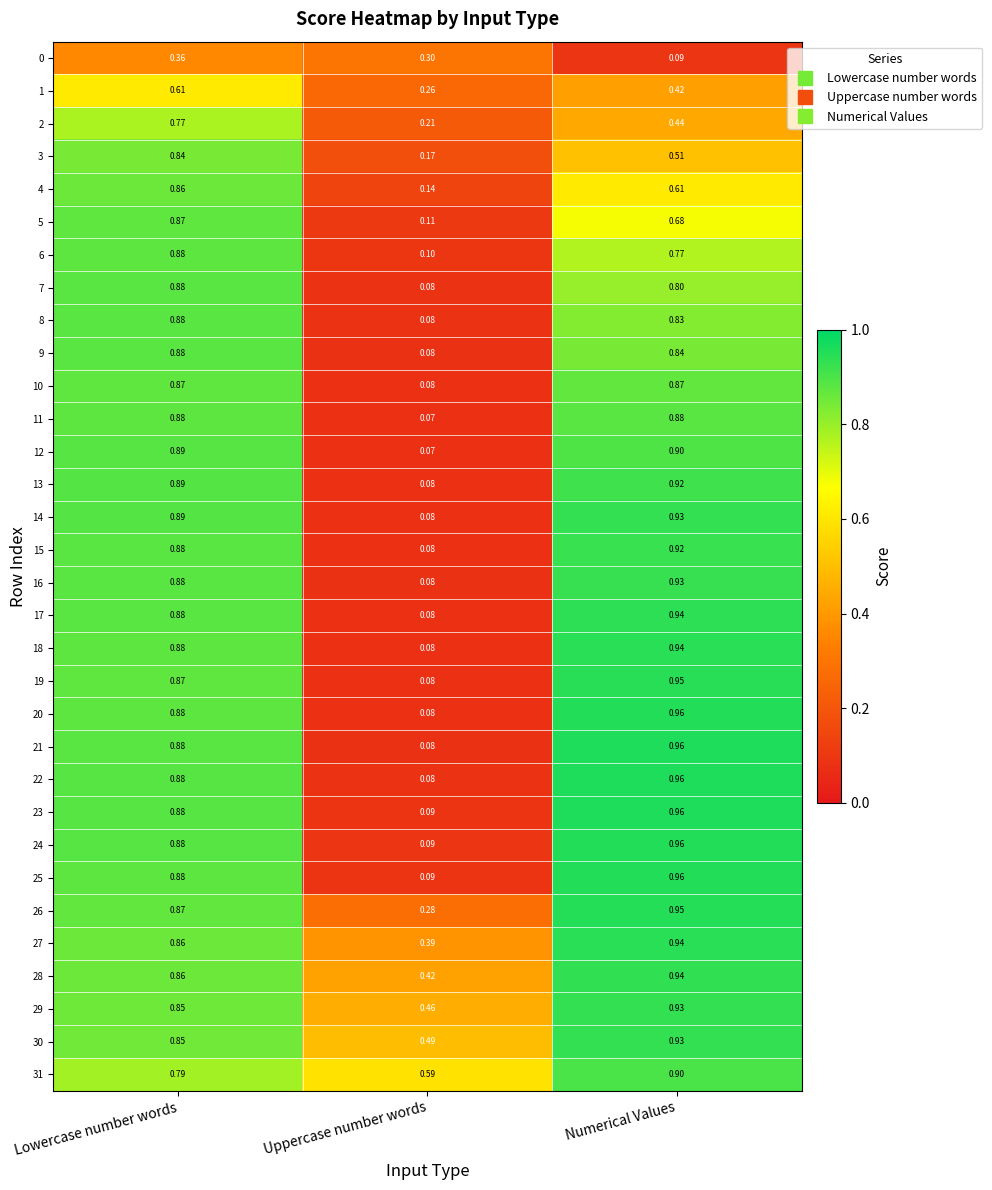

At which label is 28 closest to 0?

Uppercase number words